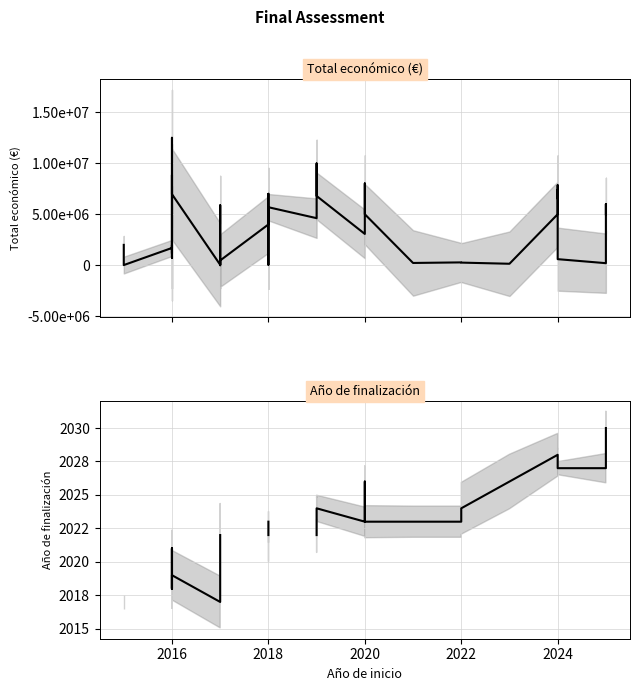

True or false: Año de finalización has more than 0 interior local peaks.

True